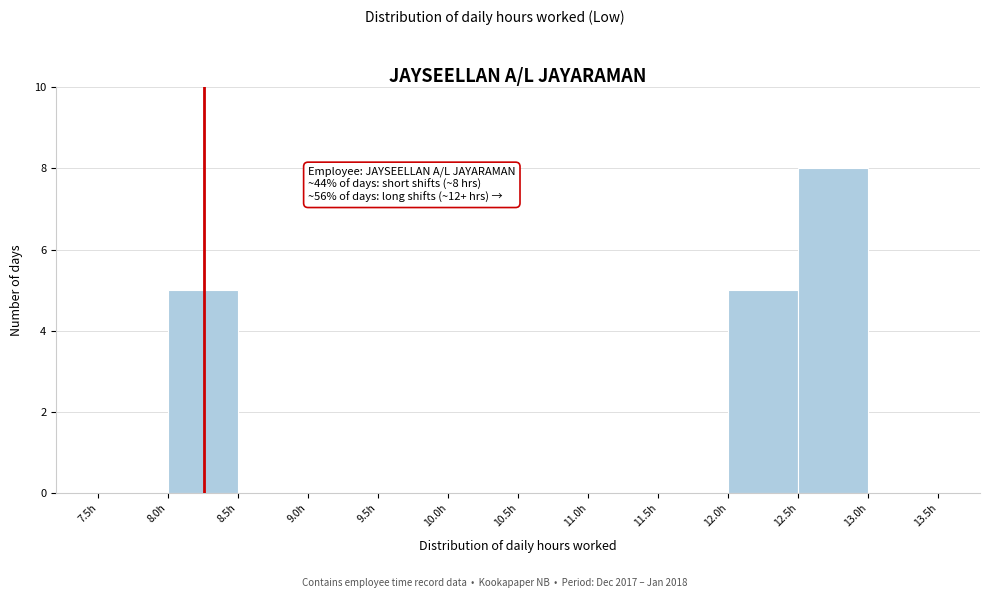

Over which range of the x-axis is the bar tallest?

12.5 to 13.0